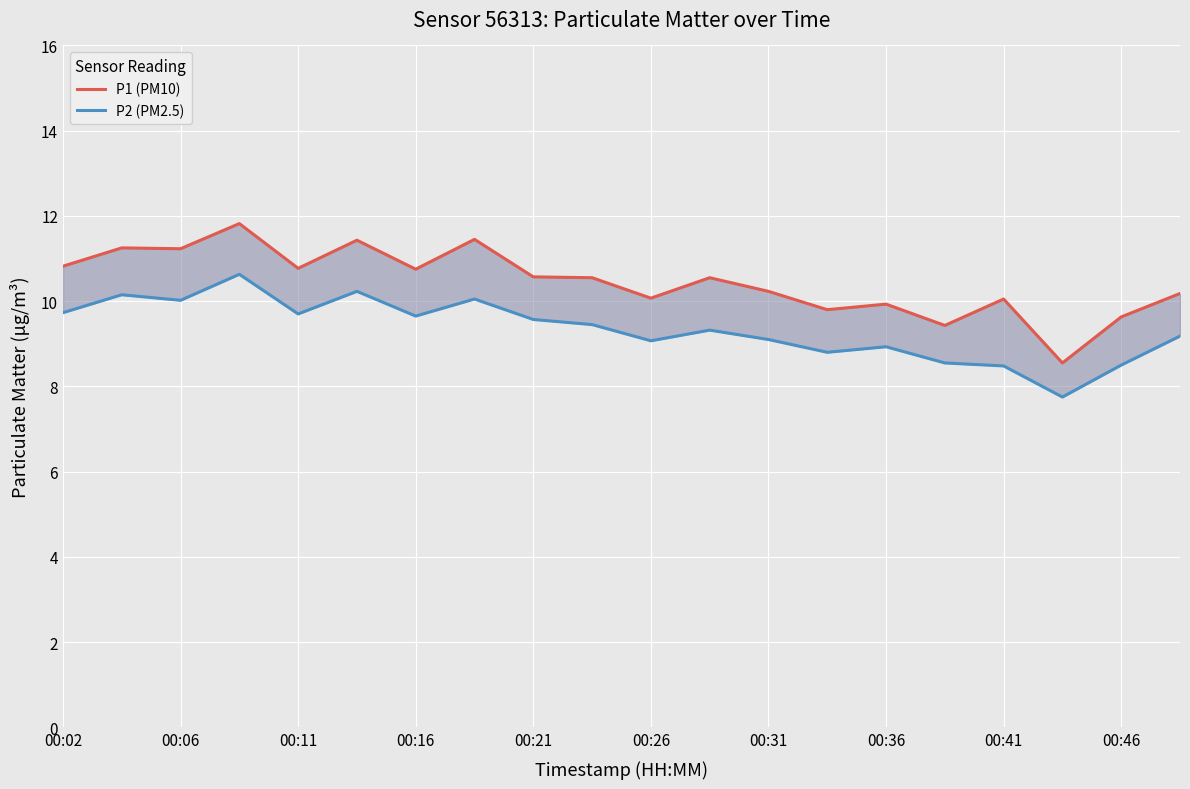

What position from the left is 00:31?

13